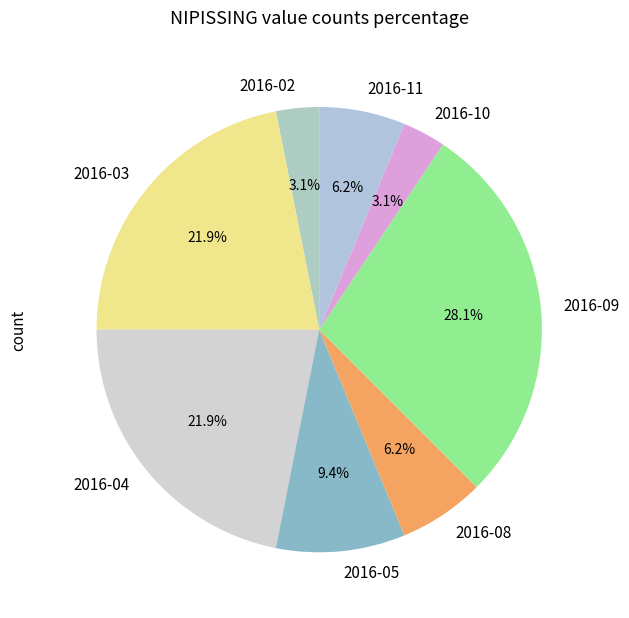

Count the number of slices in the pie.

8